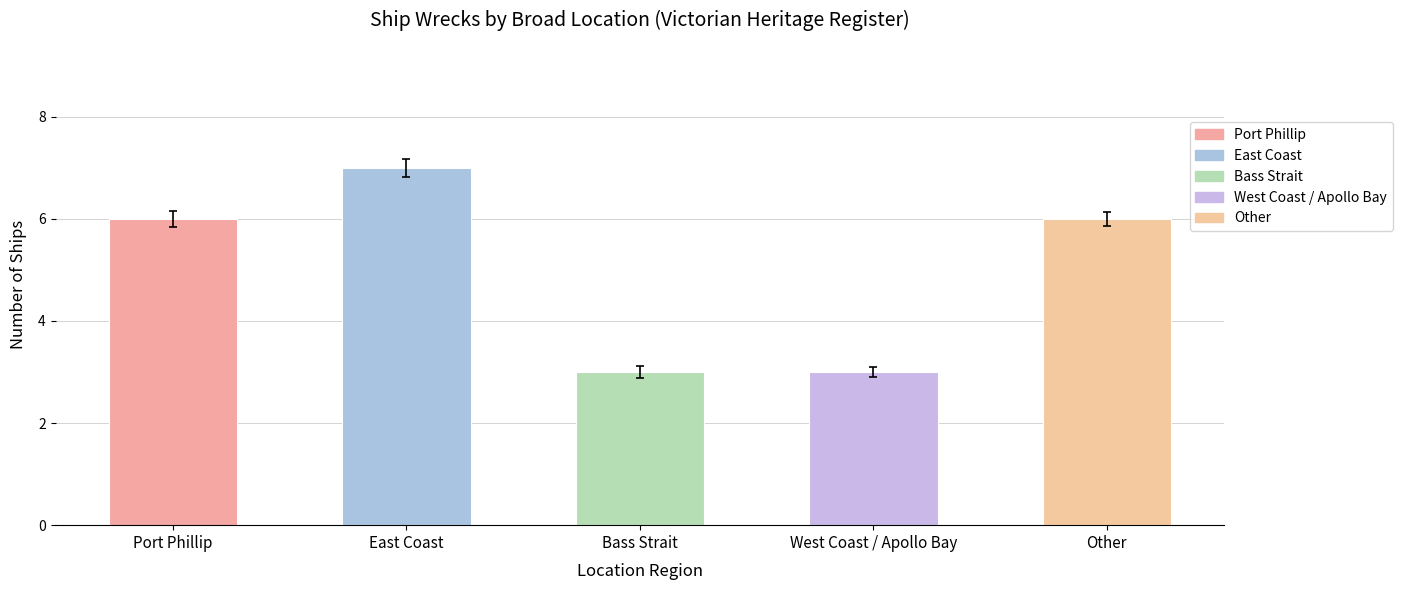

How many data points does each series have?

5